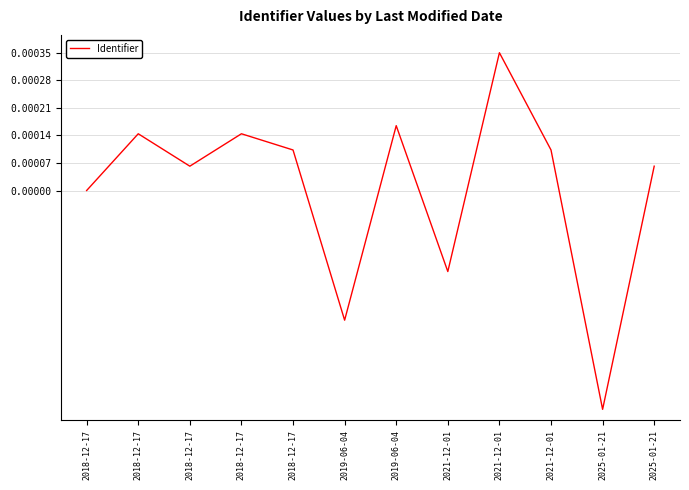

Reading left to right, list all the values displayed in this chart.

2018-12-17=0.0	2018-12-17=0.0	2018-12-17=0.0	2018-12-17=0.0	2018-12-17=0.0	2019-06-04=-0.0	2019-06-04=0.0	2021-12-01=-0.0	2021-12-01=0.0	2021-12-01=0.0	2025-01-21=-0.0	2025-01-21=0.0